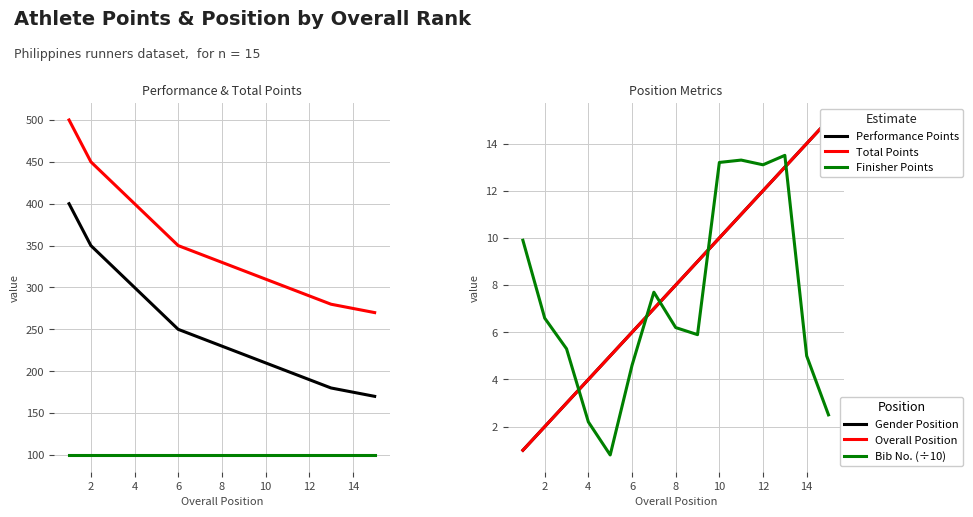

What are all the series names shown in the legend?

Performance Points, Total Points, Finisher Points, Gender Position, Overall Position, Bib No. (÷10)